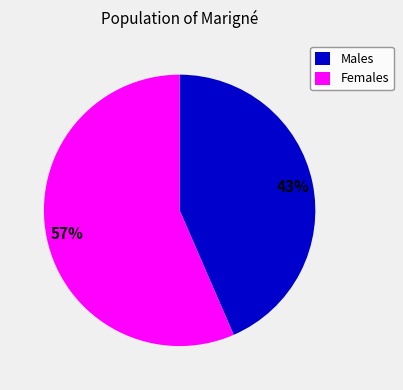

Between Females and Males, which is larger?

Females